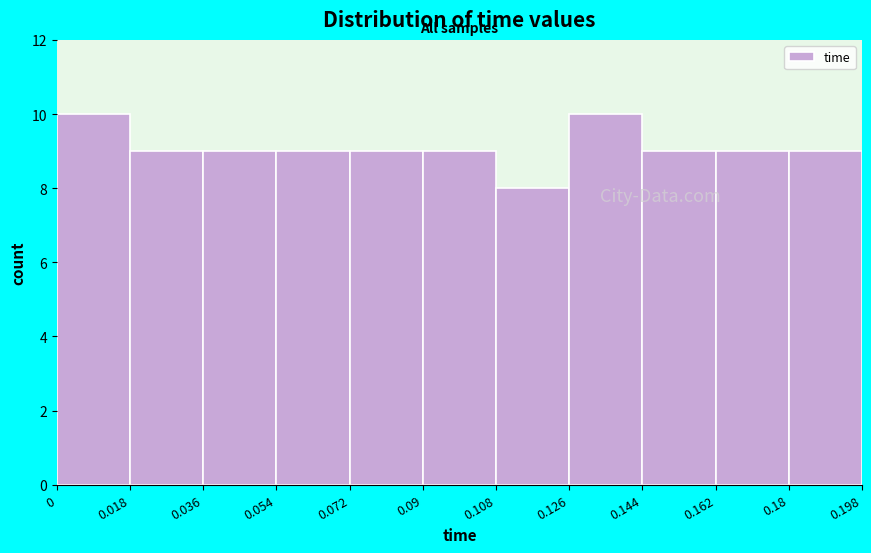

Reading left to right, transcribe this chart: for each bar, give the range it covers on the x-axis and its height. The values are not printed on the chart, so give them approximately, as read against the axis.

0 to 0.018: 10
0.018 to 0.036: 9
0.036 to 0.054: 9
0.054 to 0.072: 9
0.072 to 0.09: 9
0.09 to 0.108: 9
0.108 to 0.126: 8
0.126 to 0.144: 10
0.144 to 0.162: 9
0.162 to 0.18: 9
0.18 to 0.198: 9